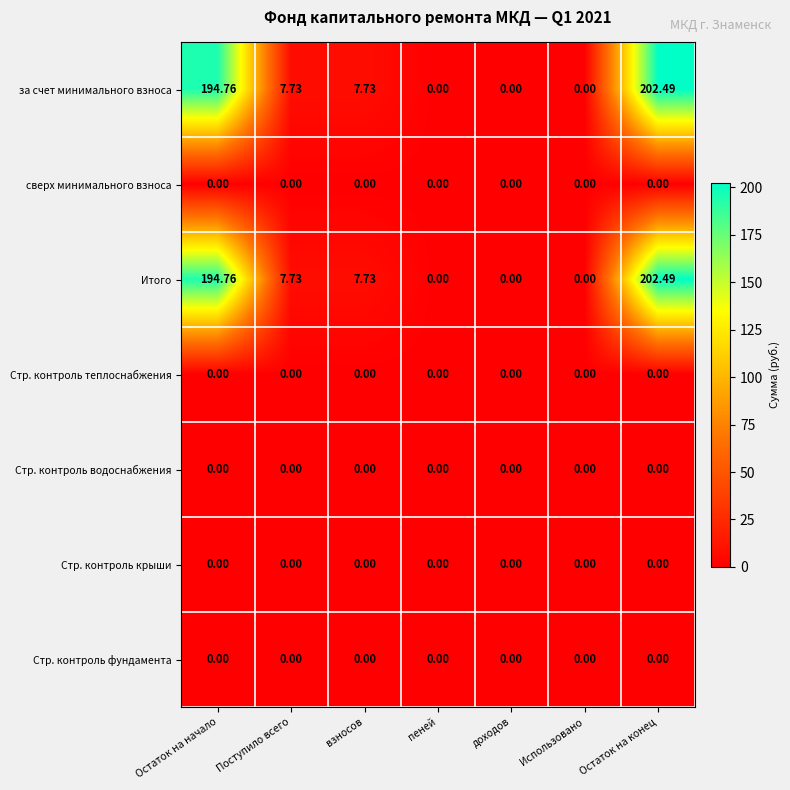

Is the value of Стр. контроль крыши at Поступило всего greater than the value of Итого at взносов?

No